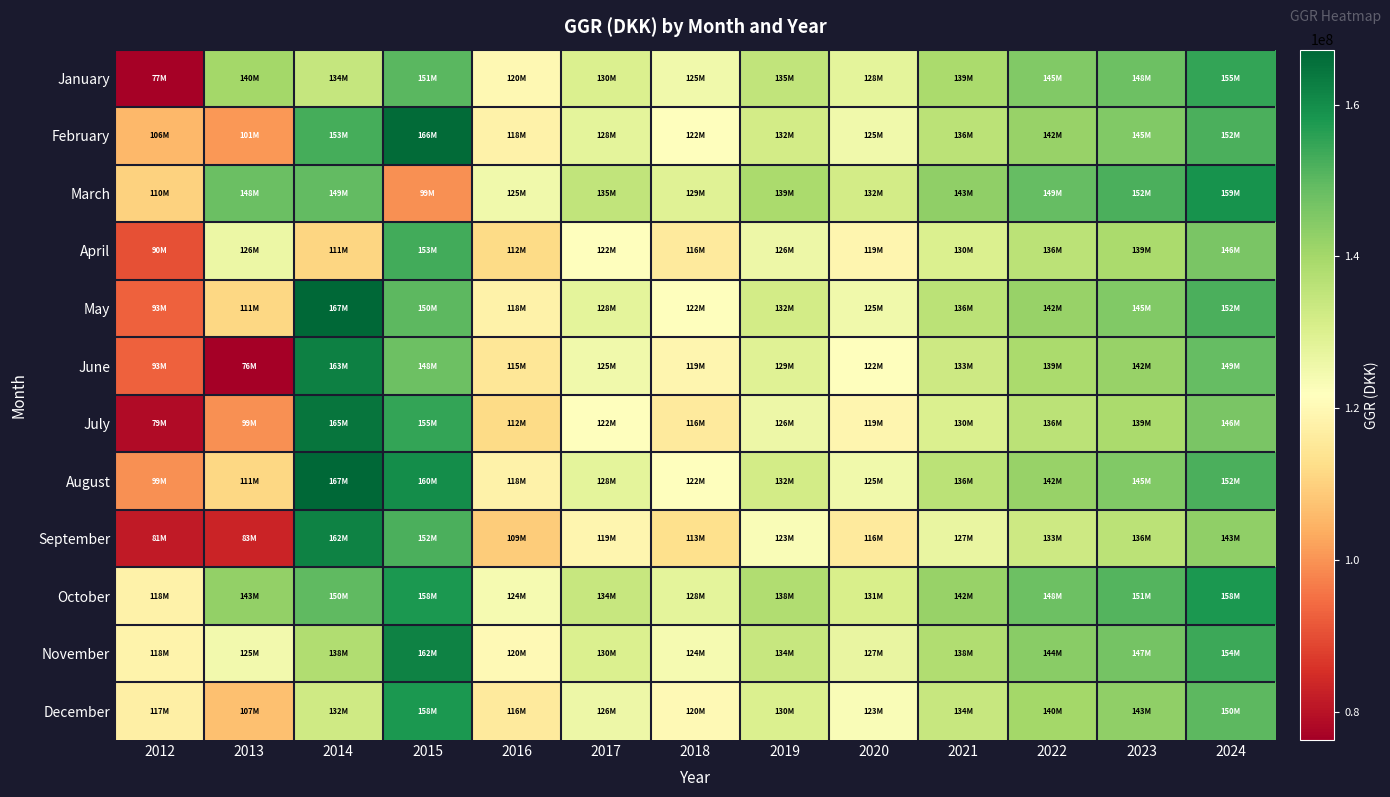

At which category is the sum across all series the highest?

2024